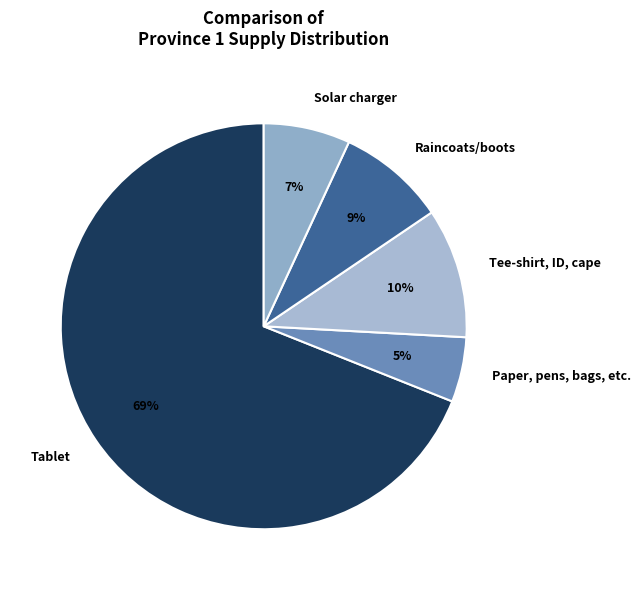

What percentage is the Solar charger slice, to the nearest percent?

7%